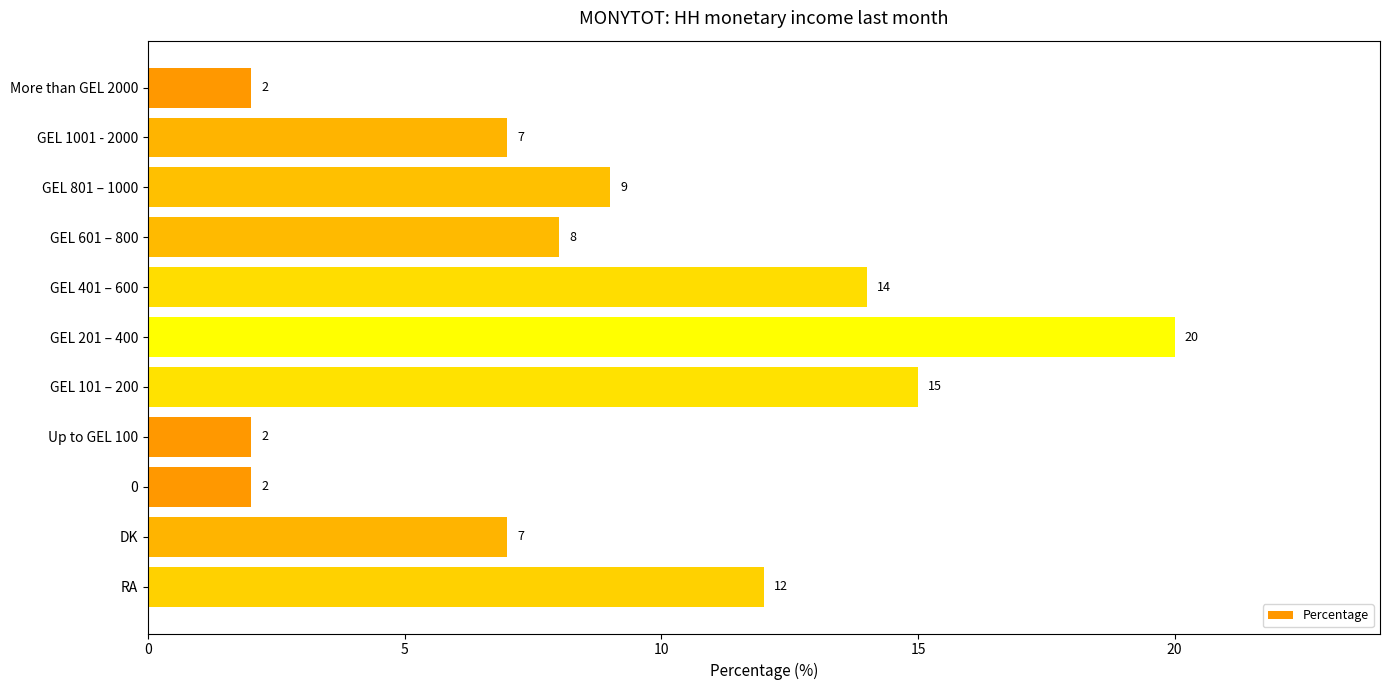

Are the bars grouped side by side (vs. stacked)?

No